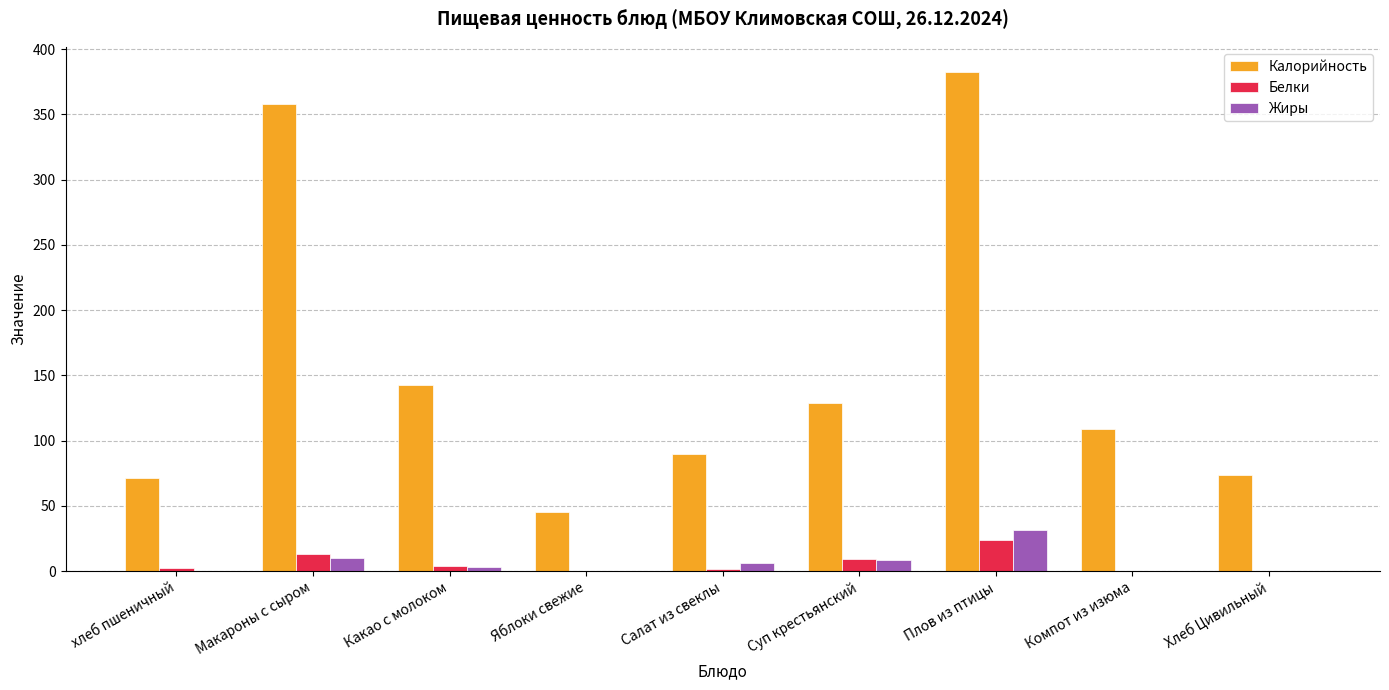

At which label does Жиры first exceed 3?

Макароны с сыром